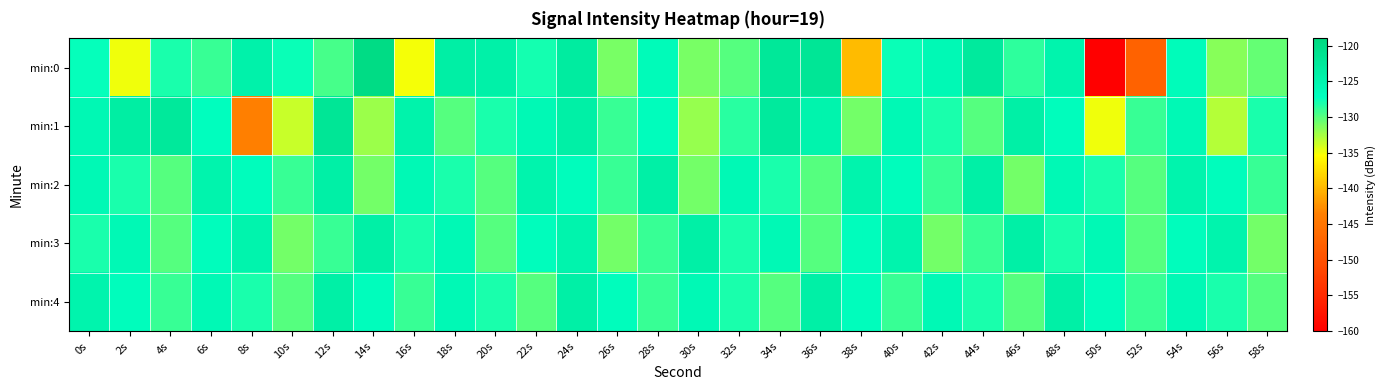

Reading left to right, extract all data points from this chart.

min:0: 0s=-127.3	2s=-134.9	4s=-128.0	6s=-128.9	8s=-124.5	10s=-127.5	12s=-129.5	14s=-119.8	16s=-135.1	18s=-123.8	20s=-124.3	22s=-127.9	24s=-123.2	26s=-131.0	28s=-126.4	30s=-131.1	32s=-129.9	34s=-122.5	36s=-122.0	38s=-139.8	40s=-127.5	42s=-126.0	44s=-122.9	46s=-128.7	48s=-125.0	50s=-159.9	52s=-147.6	54s=-126.7	56s=-131.6	58s=-130.4
min:1: 0s=-125.8	2s=-123.7	4s=-122.6	6s=-127.1	8s=-143.6	10s=-133.7	12s=-122.0	14s=-132.2	16s=-124.6	18s=-130.0	20s=-128.0	22s=-126.0	24s=-124.0	26s=-129.0	28s=-127.0	30s=-132.0	32s=-128.5	34s=-123.0	36s=-125.0	38s=-131.0	40s=-126.0	42s=-128.0	44s=-130.0	46s=-124.0	48s=-127.0	50s=-135.0	52s=-129.0	54s=-126.0	56s=-133.0	58s=-128.0
min:2: 0s=-126.0	2s=-128.0	4s=-130.0	6s=-125.0	8s=-127.0	10s=-129.0	12s=-124.0	14s=-131.0	16s=-126.0	18s=-128.0	20s=-130.0	22s=-125.0	24s=-127.0	26s=-129.0	28s=-124.0	30s=-131.0	32s=-126.0	34s=-128.0	36s=-130.0	38s=-125.0	40s=-127.0	42s=-129.0	44s=-124.0	46s=-131.0	48s=-126.0	50s=-128.0	52s=-130.0	54s=-125.0	56s=-127.0	58s=-129.0
min:3: 0s=-128.0	2s=-126.0	4s=-130.0	6s=-127.0	8s=-125.0	10s=-131.0	12s=-129.0	14s=-124.0	16s=-128.0	18s=-126.0	20s=-130.0	22s=-127.0	24s=-125.0	26s=-131.0	28s=-129.0	30s=-124.0	32s=-128.0	34s=-126.0	36s=-130.0	38s=-127.0	40s=-125.0	42s=-131.0	44s=-129.0	46s=-124.0	48s=-128.0	50s=-126.0	52s=-130.0	54s=-127.0	56s=-125.0	58s=-131.0
min:4: 0s=-125.0	2s=-127.0	4s=-129.0	6s=-126.0	8s=-128.0	10s=-130.0	12s=-124.0	14s=-127.0	16s=-129.0	18s=-126.0	20s=-128.0	22s=-130.0	24s=-124.0	26s=-127.0	28s=-129.0	30s=-126.0	32s=-128.0	34s=-130.0	36s=-124.0	38s=-127.0	40s=-129.0	42s=-126.0	44s=-128.0	46s=-130.0	48s=-124.0	50s=-127.0	52s=-129.0	54s=-126.0	56s=-128.0	58s=-130.0